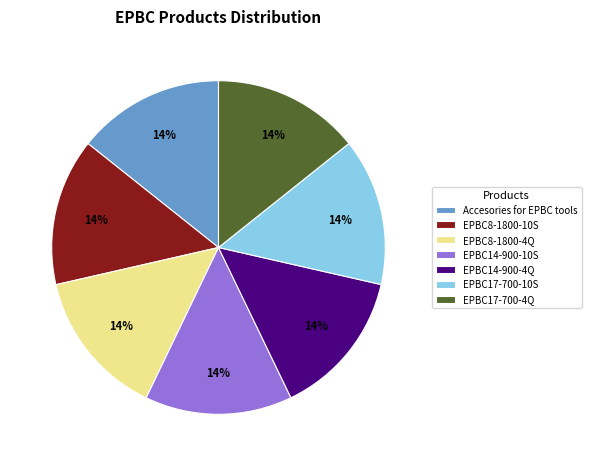

What is the ratio of the value at EPBC17-700-10S to the value at EPBC14-900-4Q?

1.0